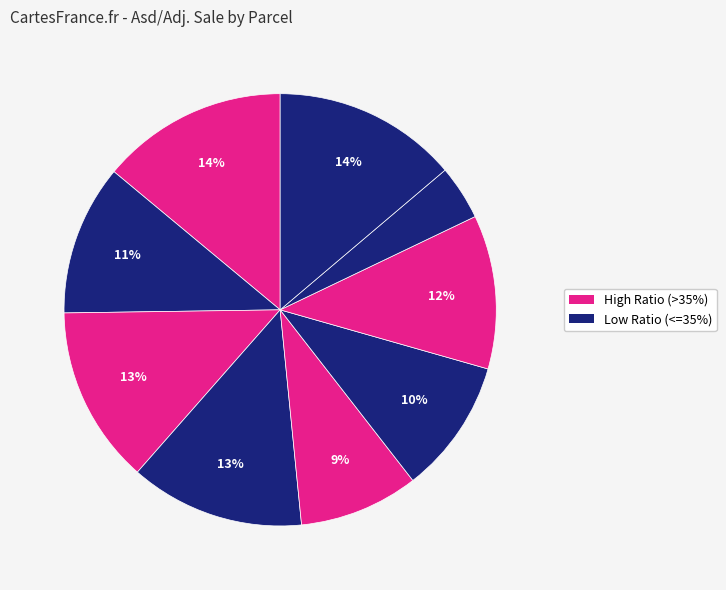

How many slices are in this pie chart?

9